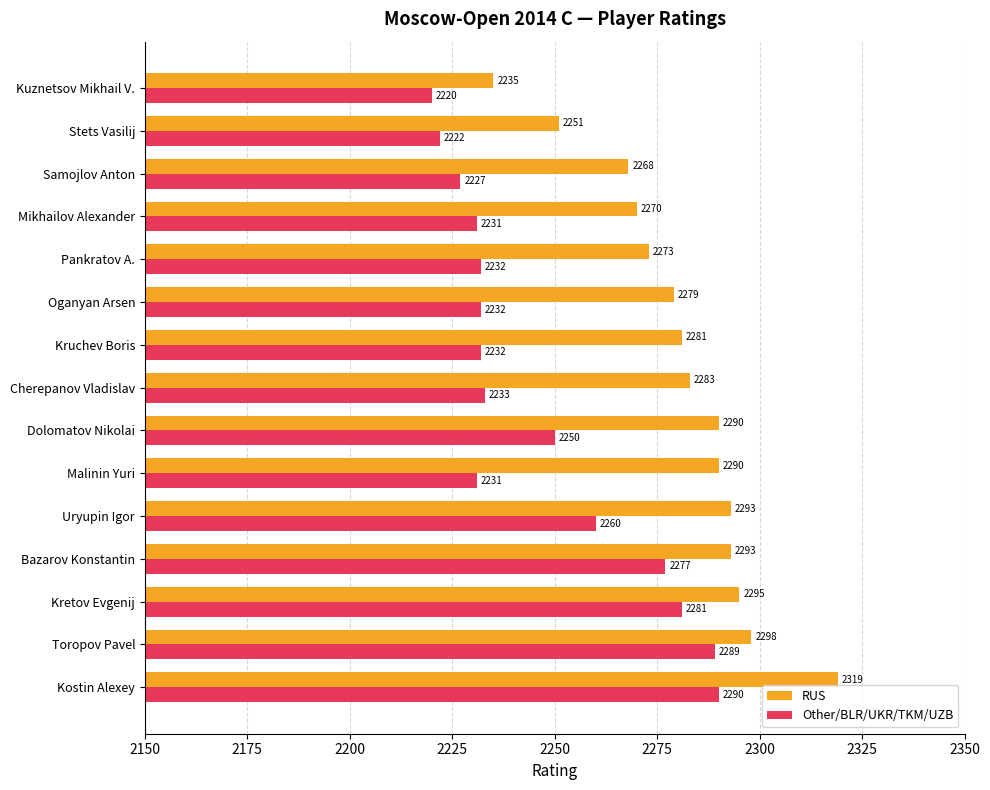

List the series in order of their overall mean, highest first.

RUS, Other/BLR/UKR/TKM/UZB